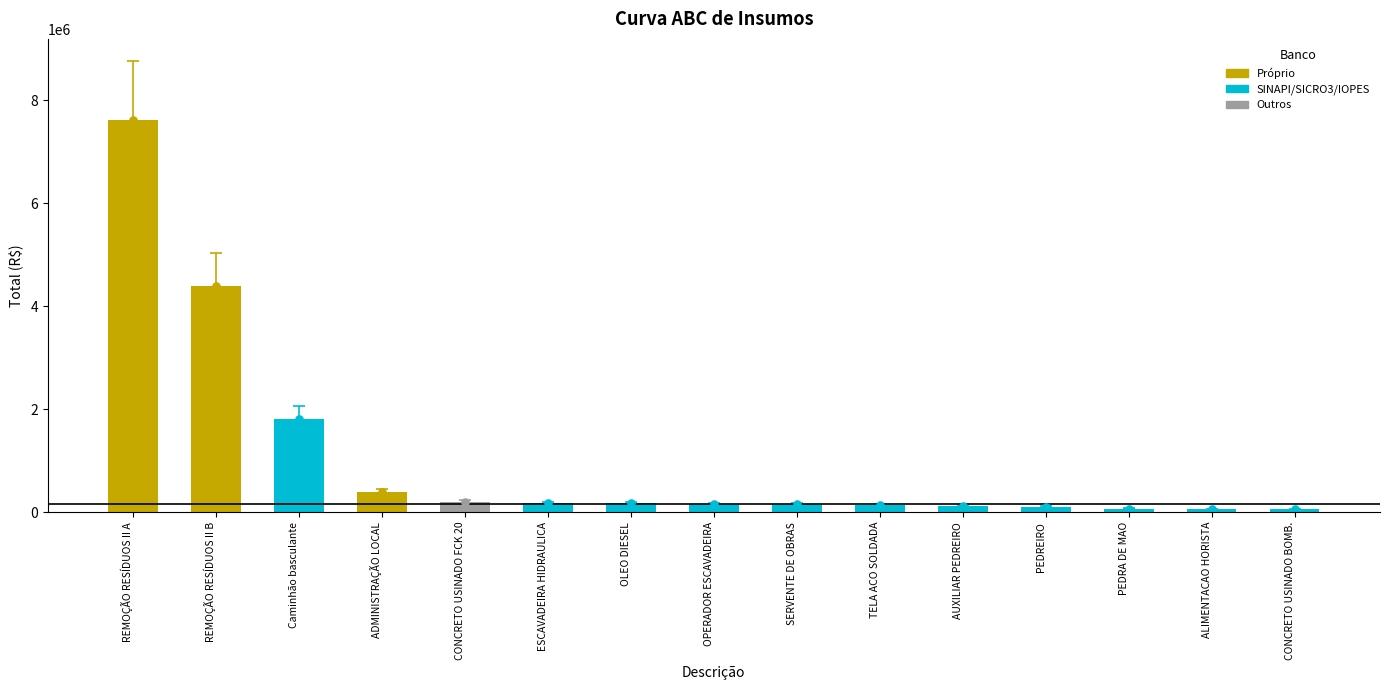

What is the maximum value shown in the chart?

7614464.0